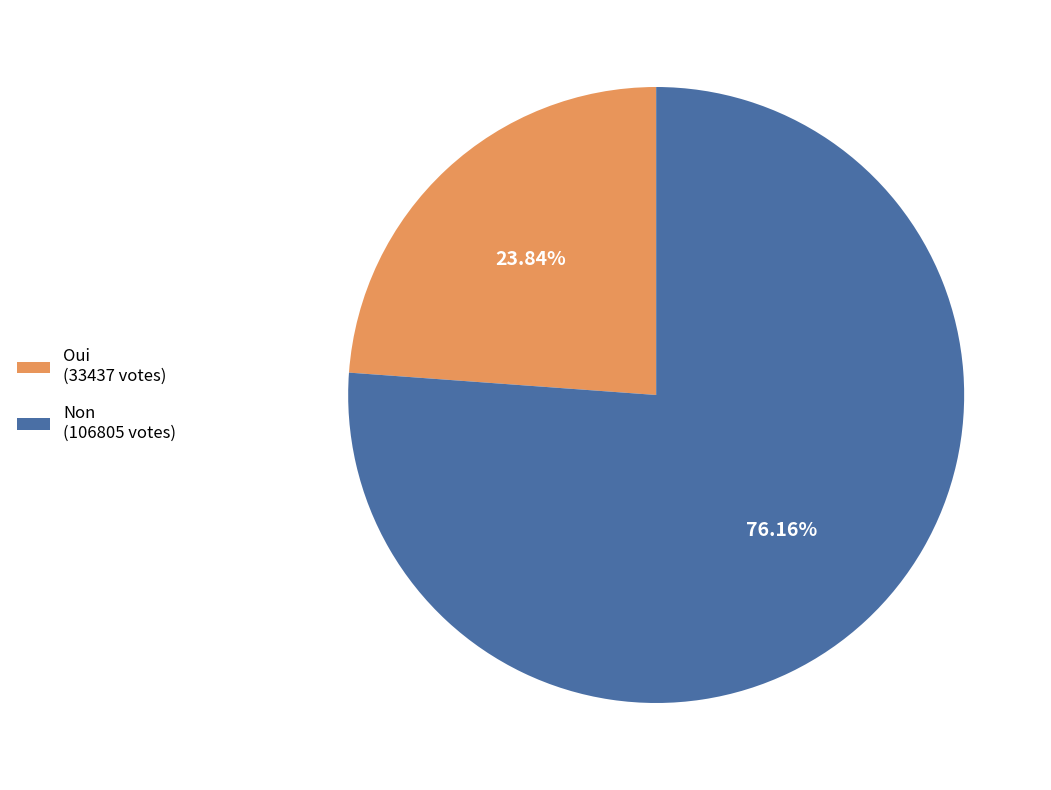

Between Oui (33437 votes) and Non (106805 votes), which is larger?

Non (106805 votes)